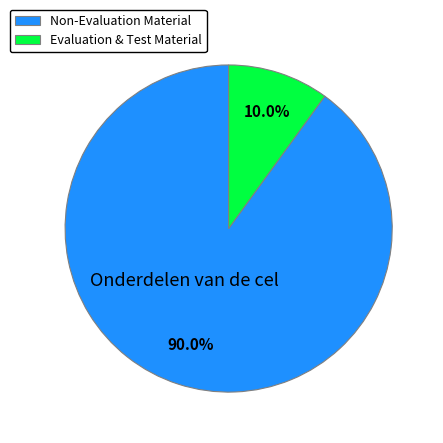

Rank the categories by value from highest to lowest.

Non-Evaluation Material, Evaluation & Test Material